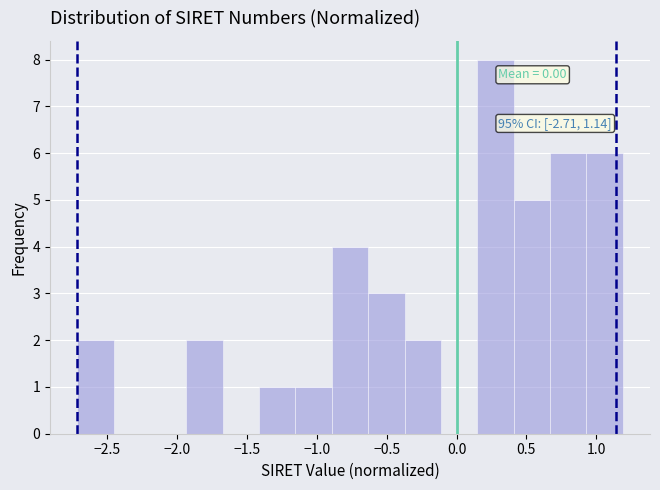

Which range on the x-axis has the tallest bar?

0.15 to 0.40